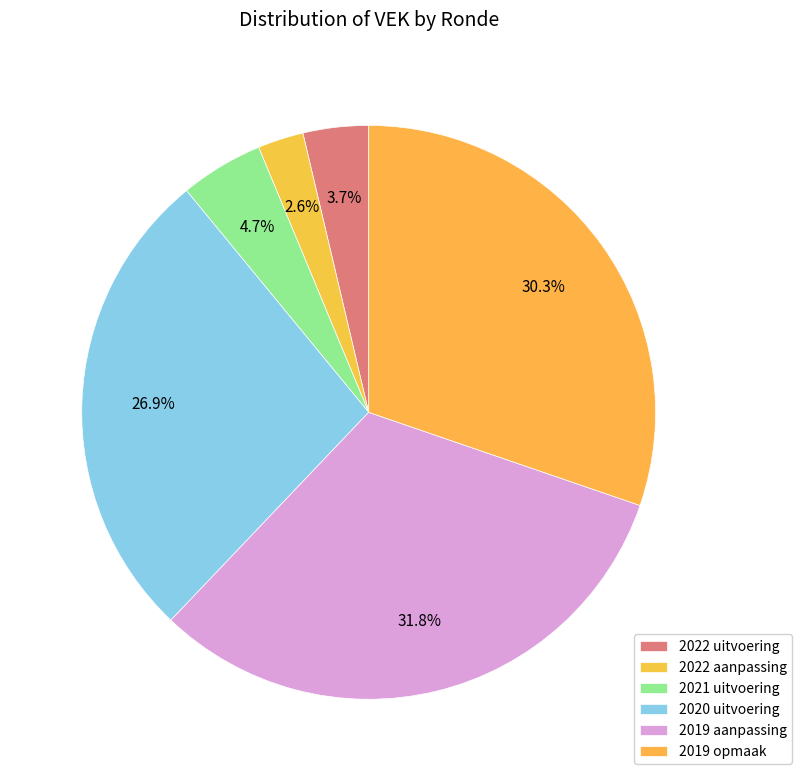

To the nearest percent, what is the difference between the largest and smallest slice percentages?

29%